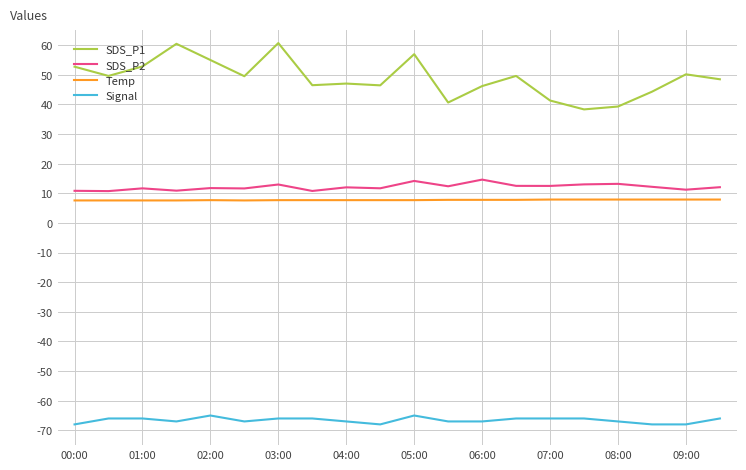

True or false: Signal has more than 0 interior local peaks.

True